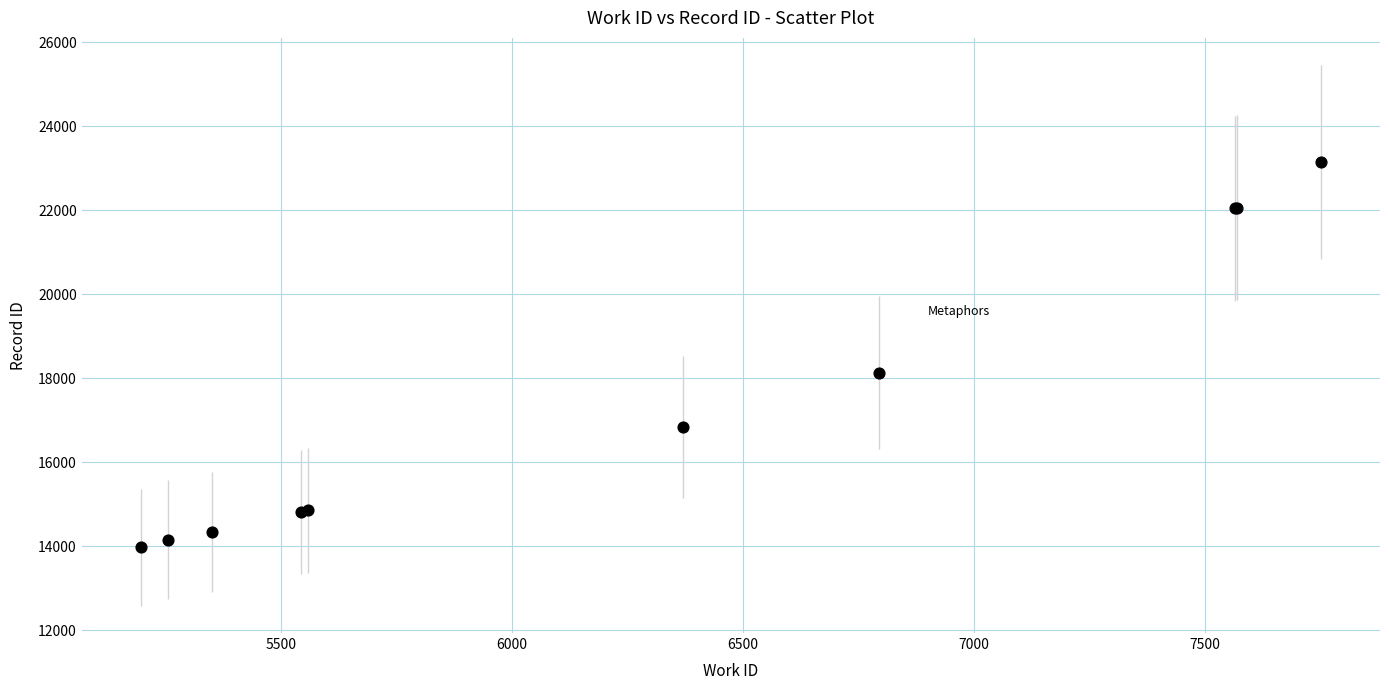

What Y value in the scatter plot is closest to 18561?

18137